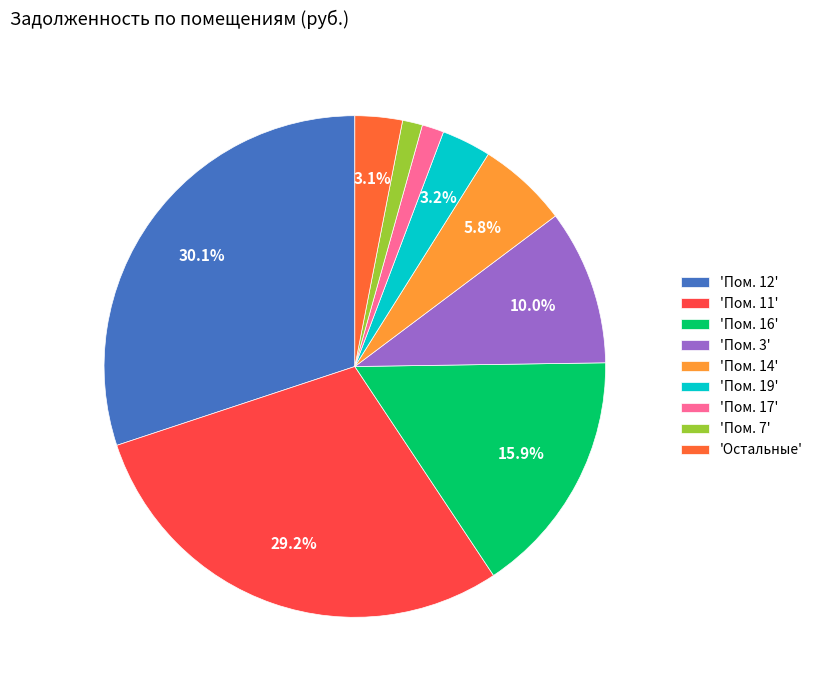

To the nearest percent, what is the average slice percentage?

11%